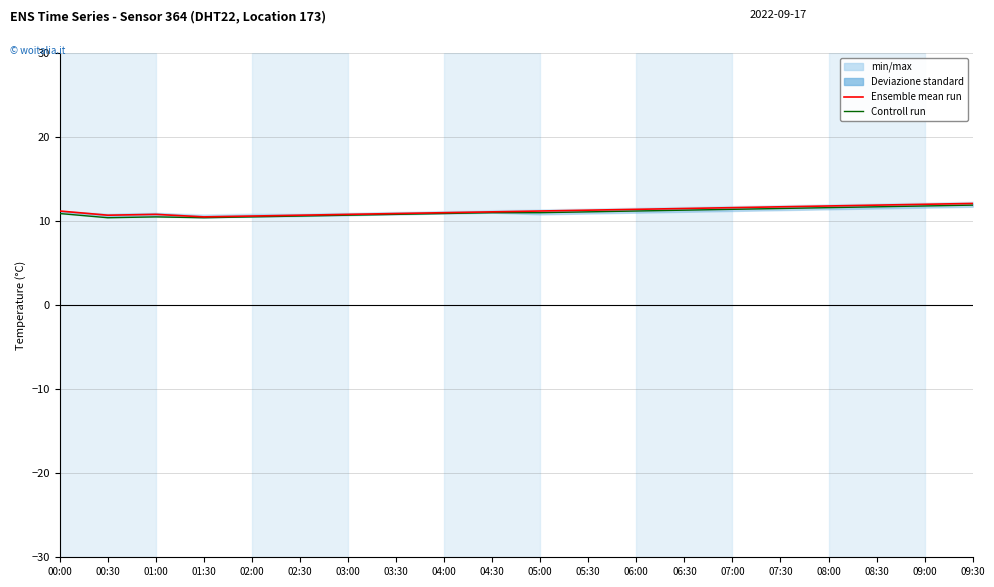

What is the difference between the second highest and second lowest values in the Ensemble mean run series?

1.4